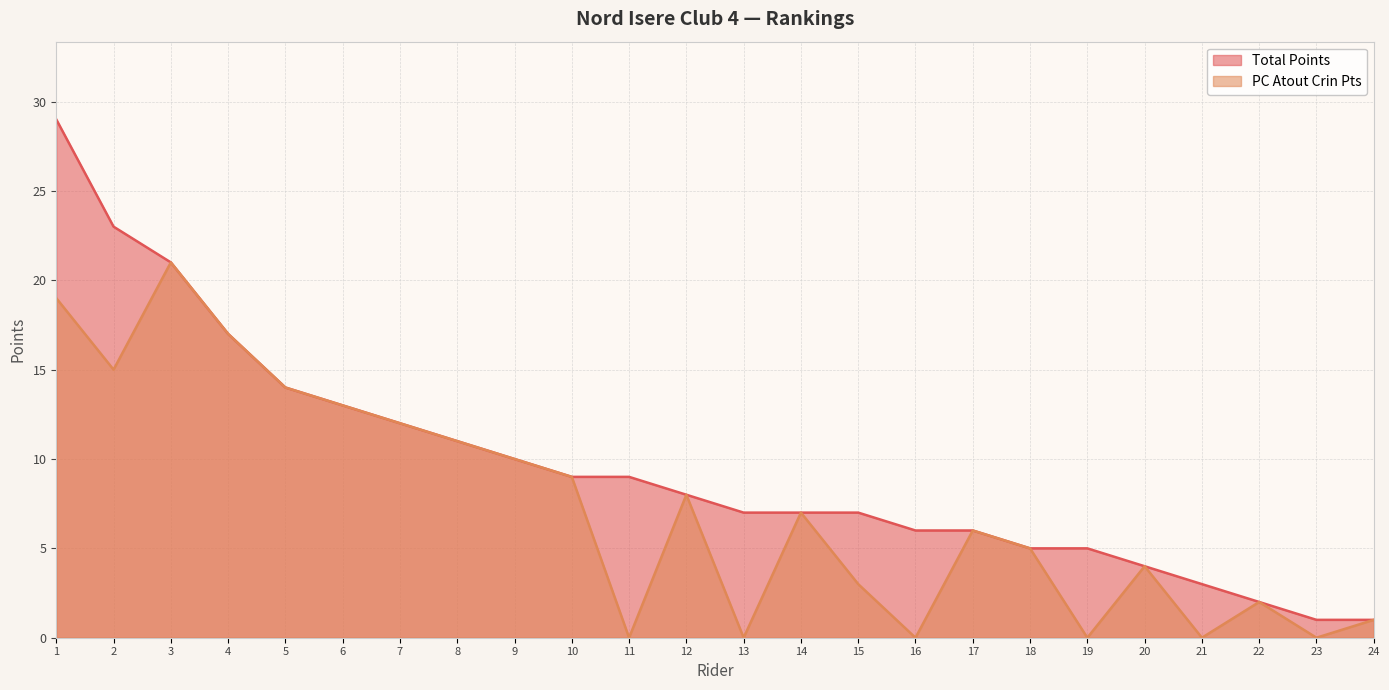

The Total Points series shows 1 at 24. True or false?

True